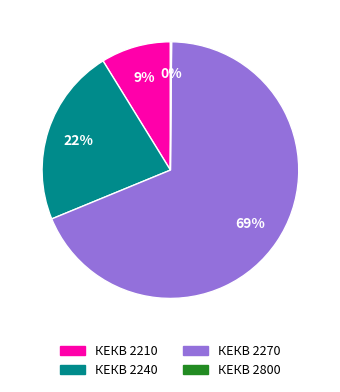

Combined, do КЕКВ 2210 and КЕКВ 2270 account for over 50%?

Yes